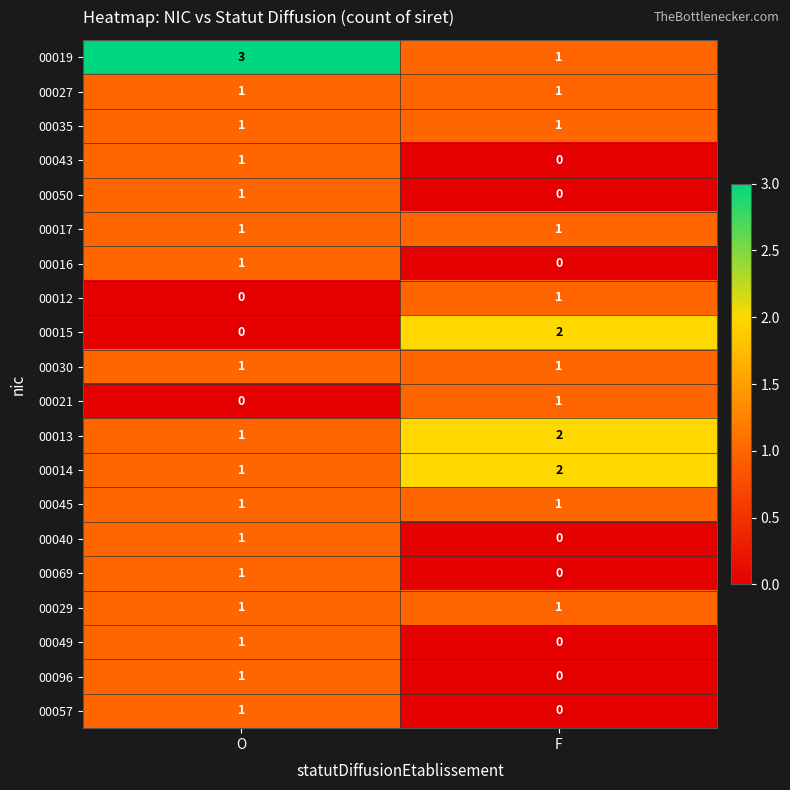

True or false: 00050 has a value of 1 at O.

True